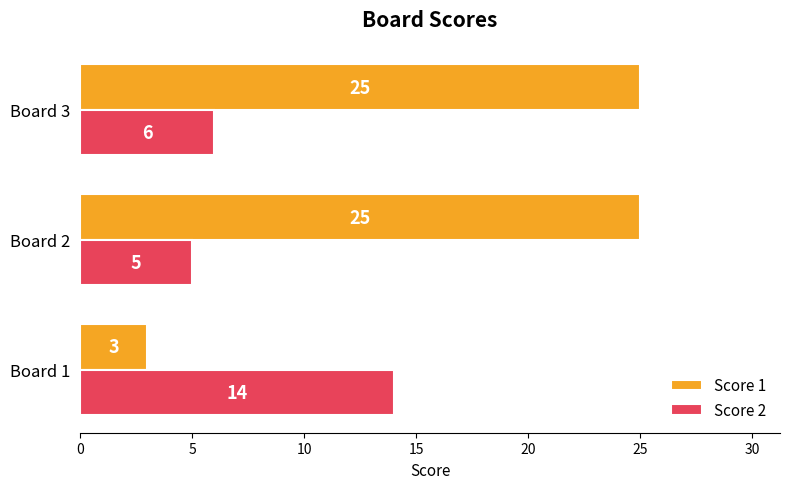

Which series has the widest spread of values?

Score 1